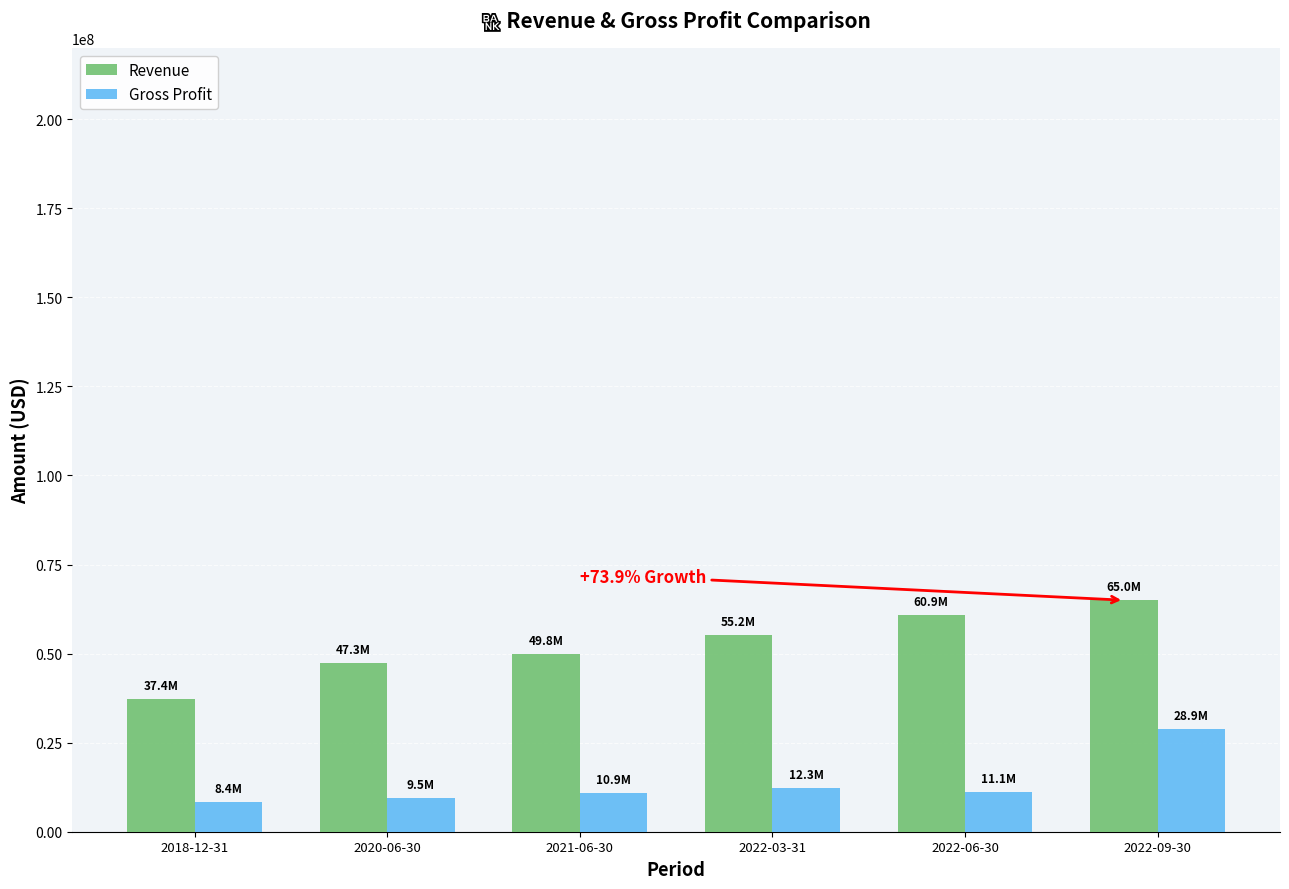

What are all the series names shown in the legend?

Revenue, Gross Profit